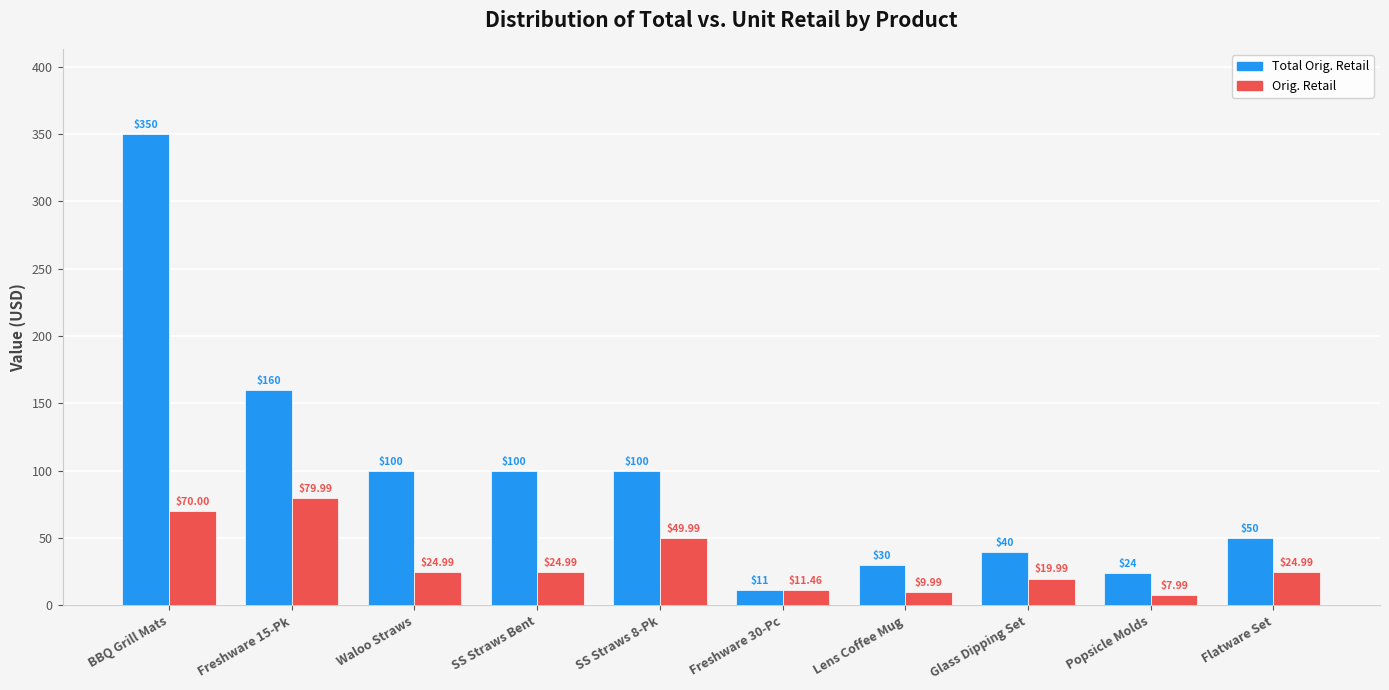

What is the difference between the maximum and minimum values in the Orig. Retail series?

72.0